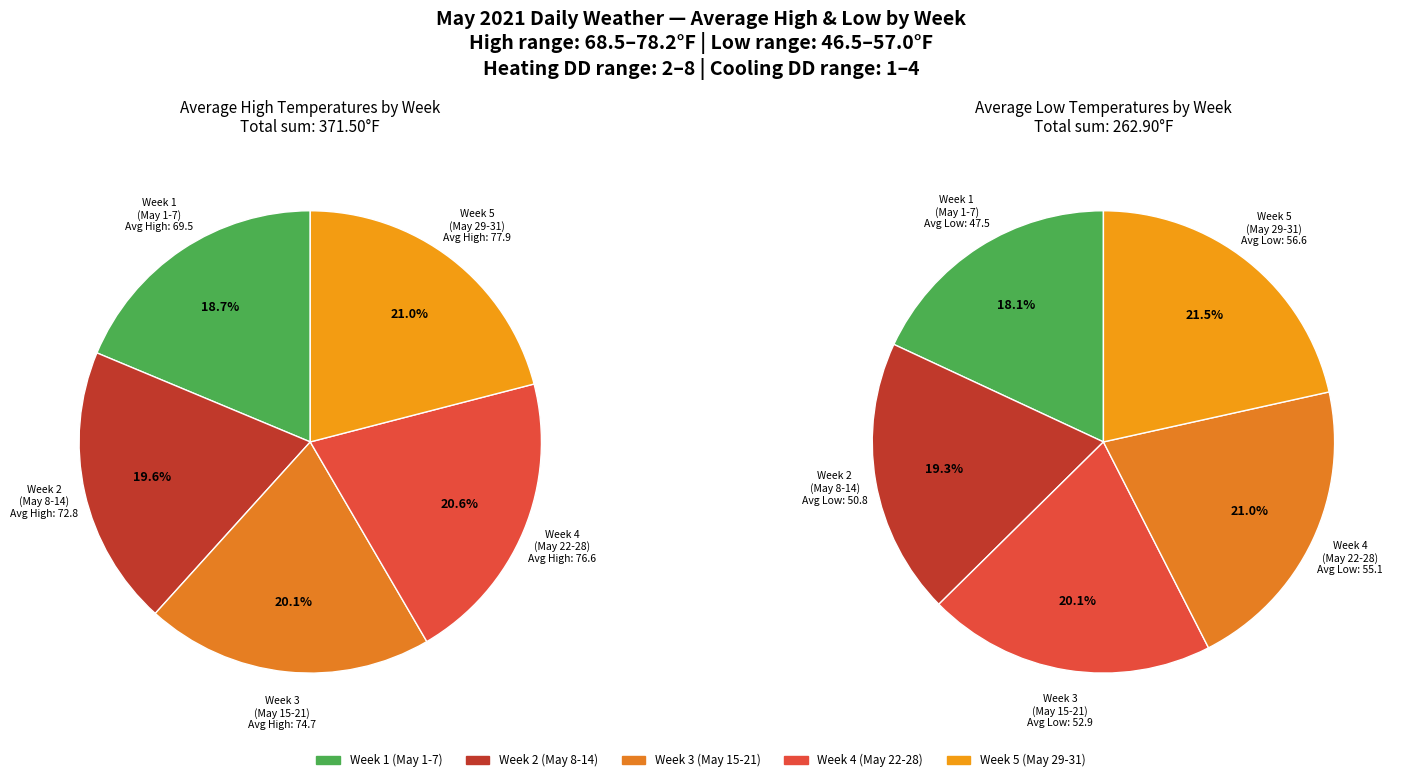

What is the largest slice in the pie chart?

29-31